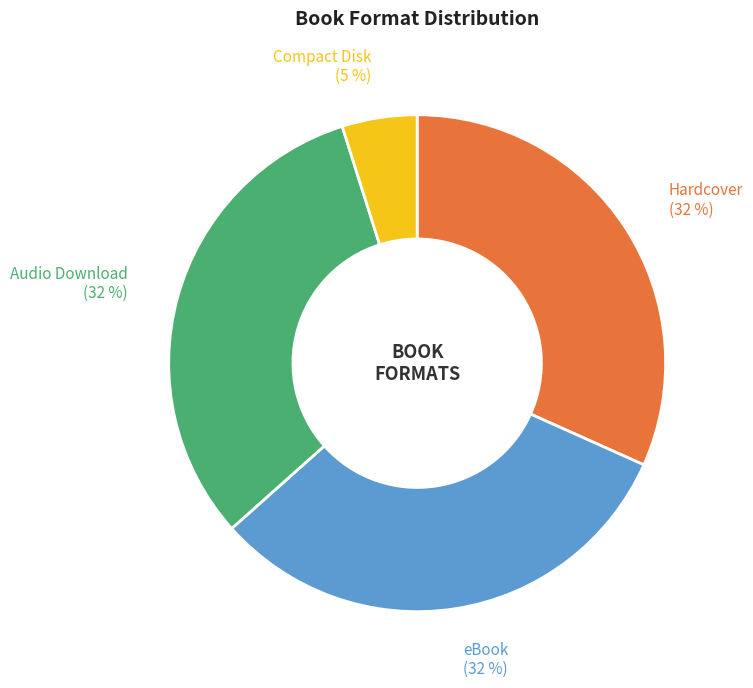

To the nearest percent, what is the difference between the largest and smallest slice percentages?

27%